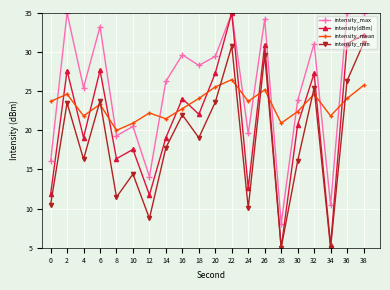

Count the number of categories in the chart.

20